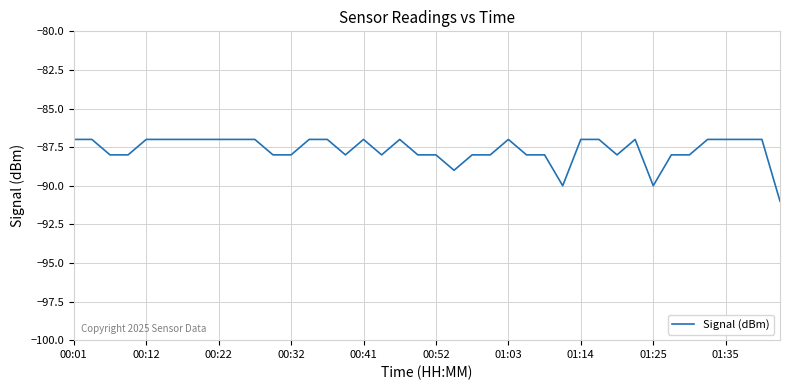

What is the greatest value displayed?

-87